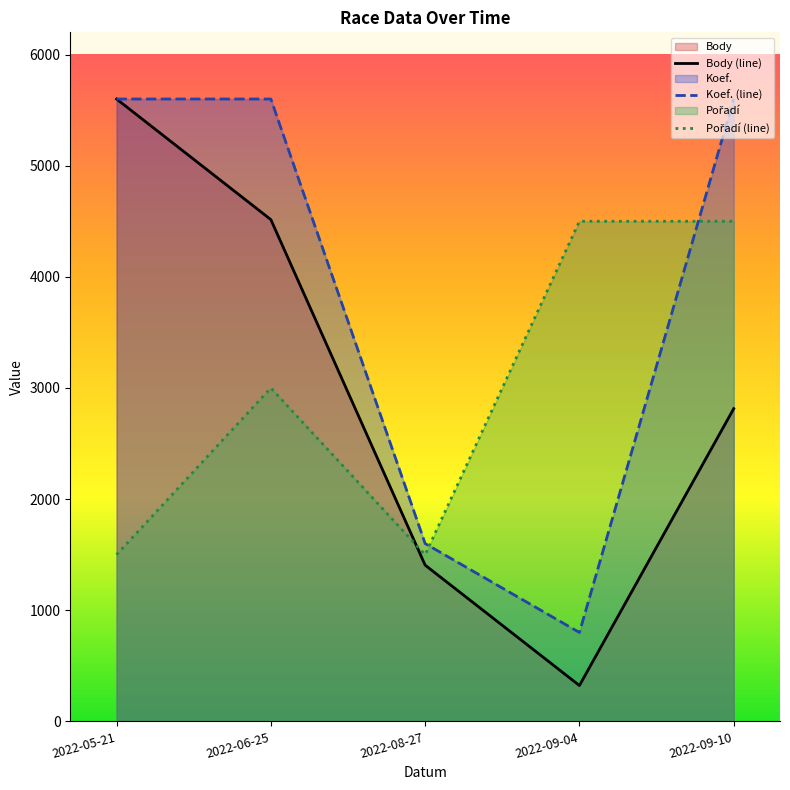

What is the spread (max minus min) of values at 2022-05-21?

4100